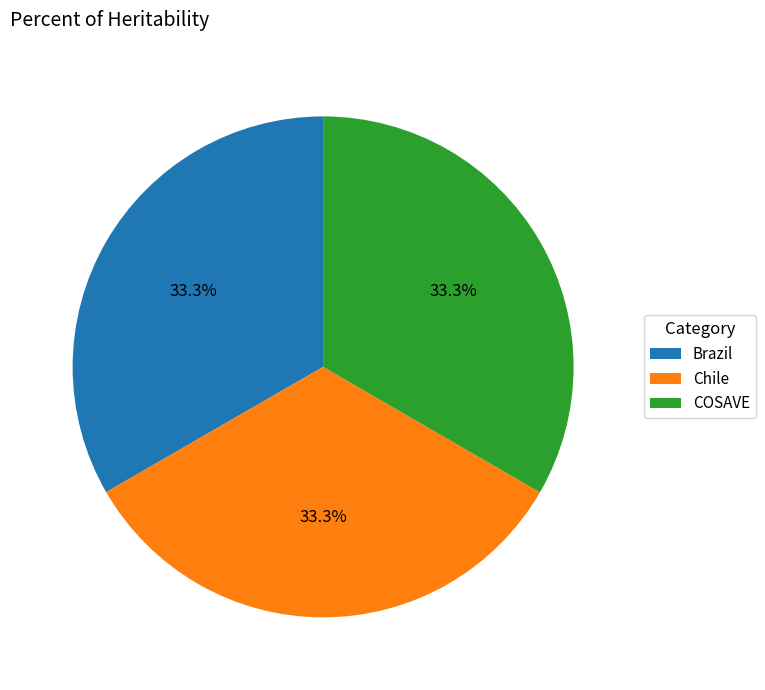

Does Brazil represent more than half of the total?

No